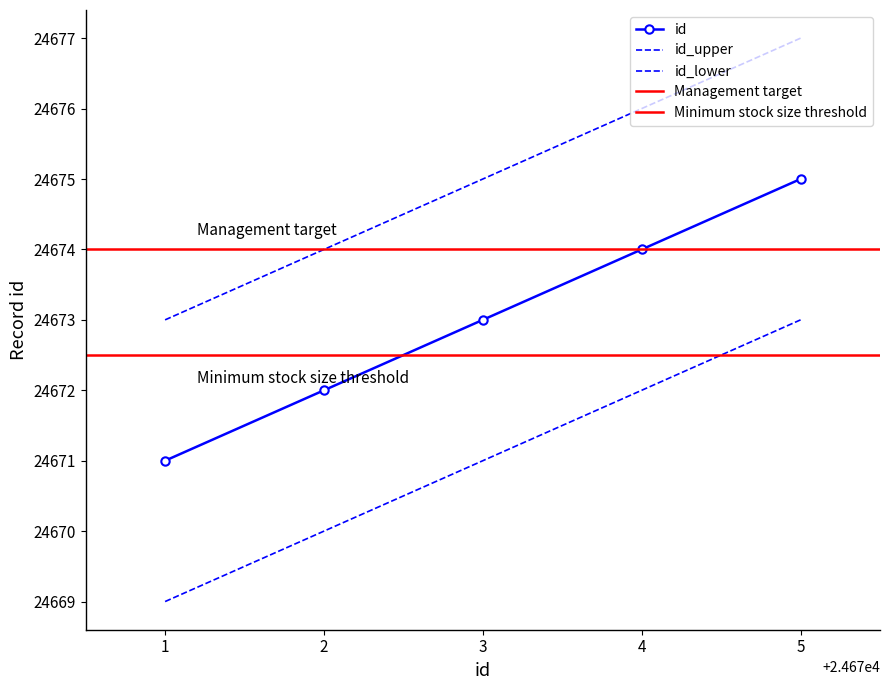

At 2, list the series in order from smallest to largest.

id_lower, id, id_upper